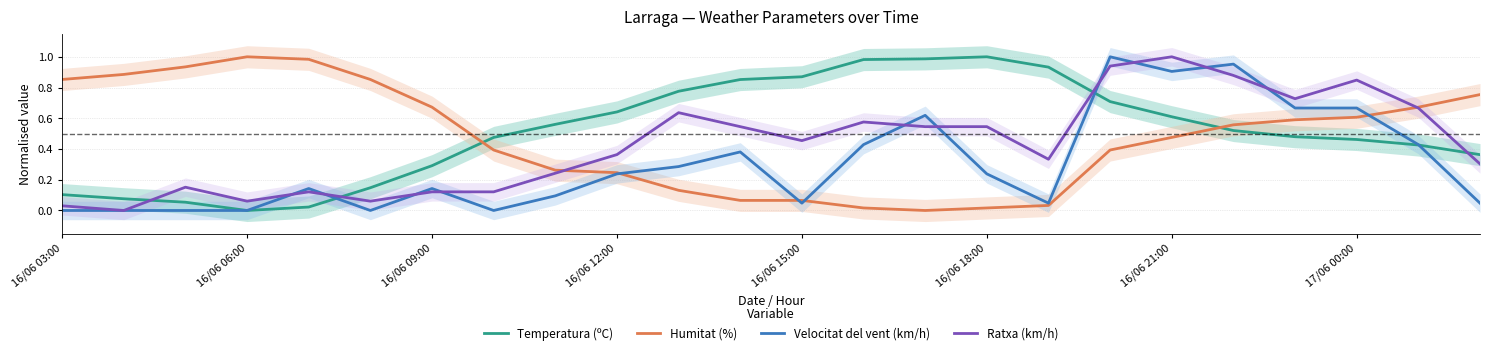

List the series in order of their overall mean, lowest first.

Velocitat del vent (km/h), Ratxa (km/h), Humitat (%), Temperatura (ºC)